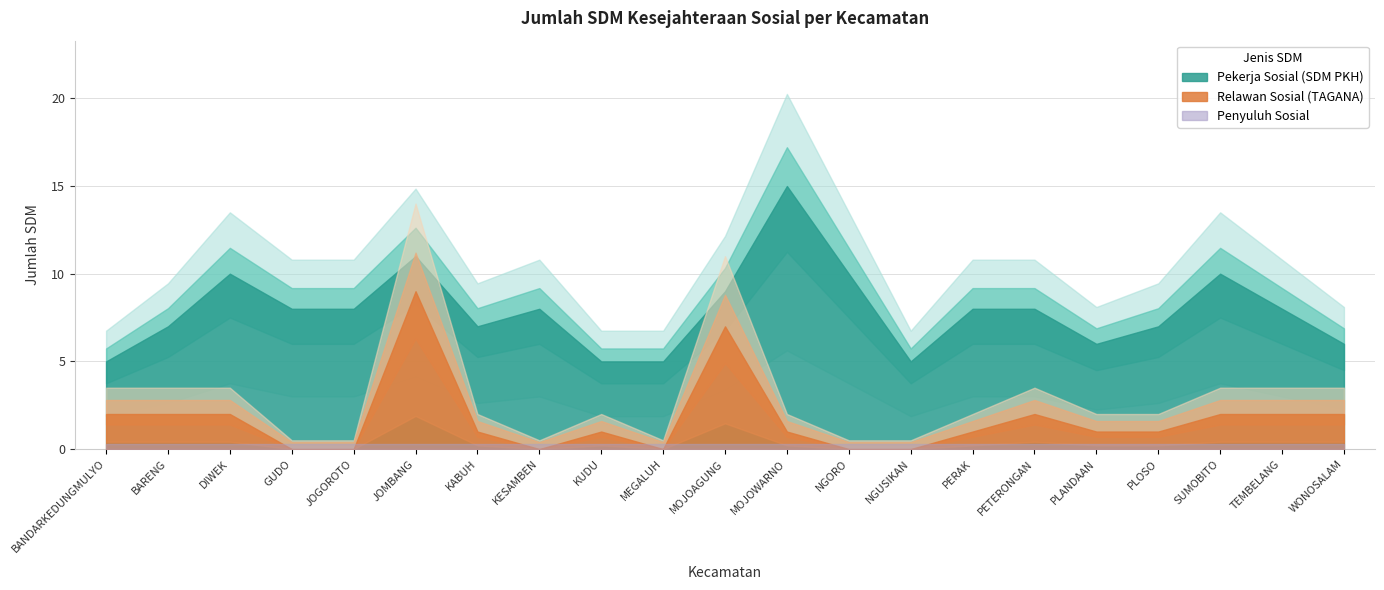

At which label is Penyuluh Sosial closest to 0?

BANDARKEDUNGMULYO